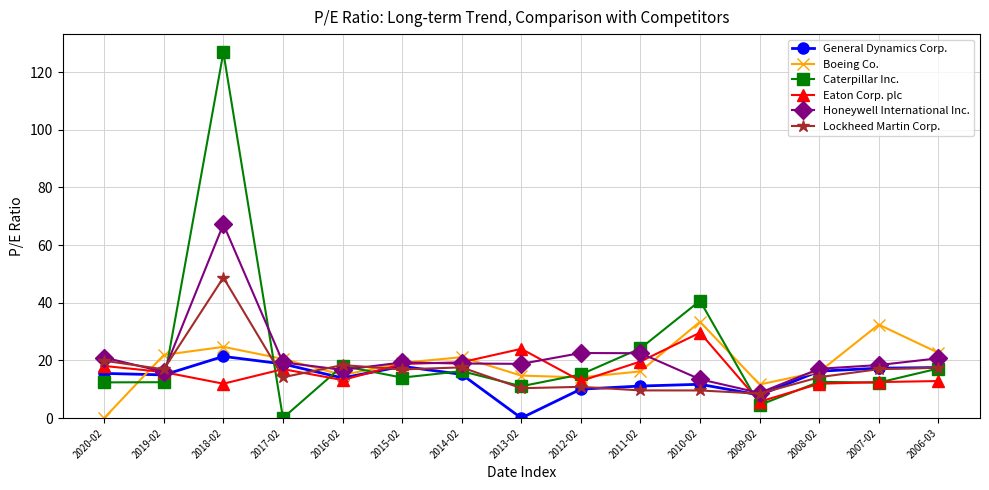

Read the General Dynamics Corp. value at 2012-02.

10.0